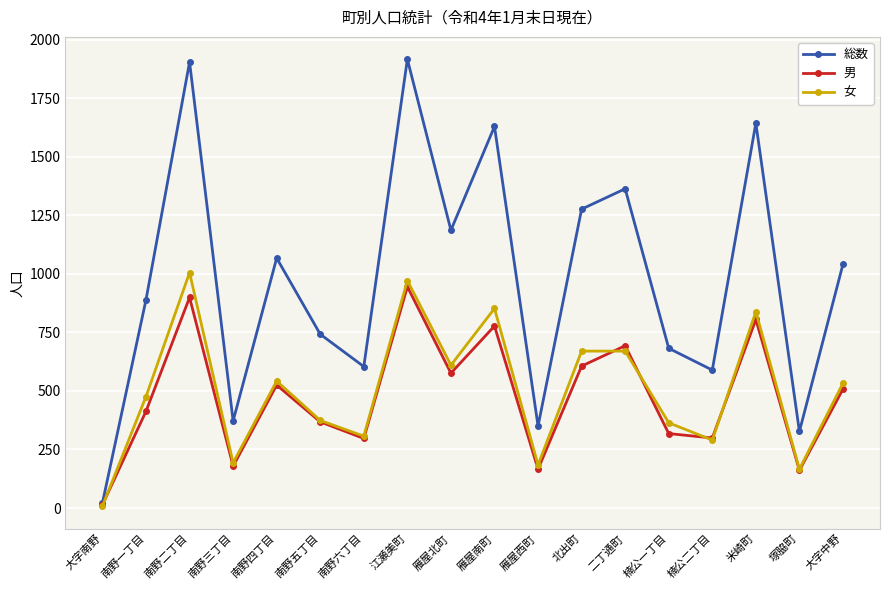

What is the spread (max minus min) of values at 南野一丁目?

476